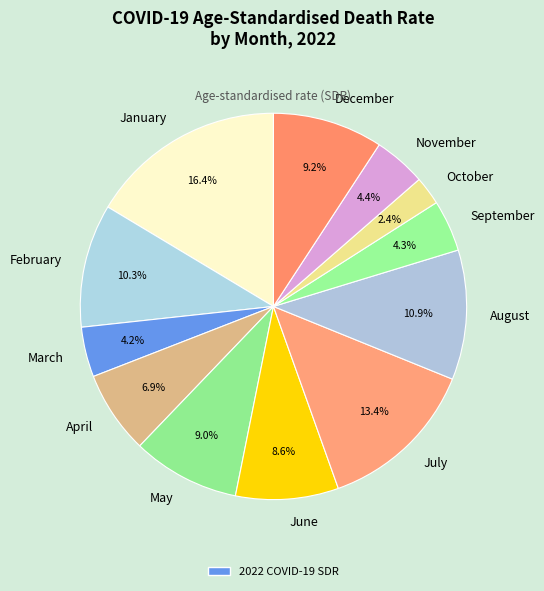

Between October and September, which is larger?

September